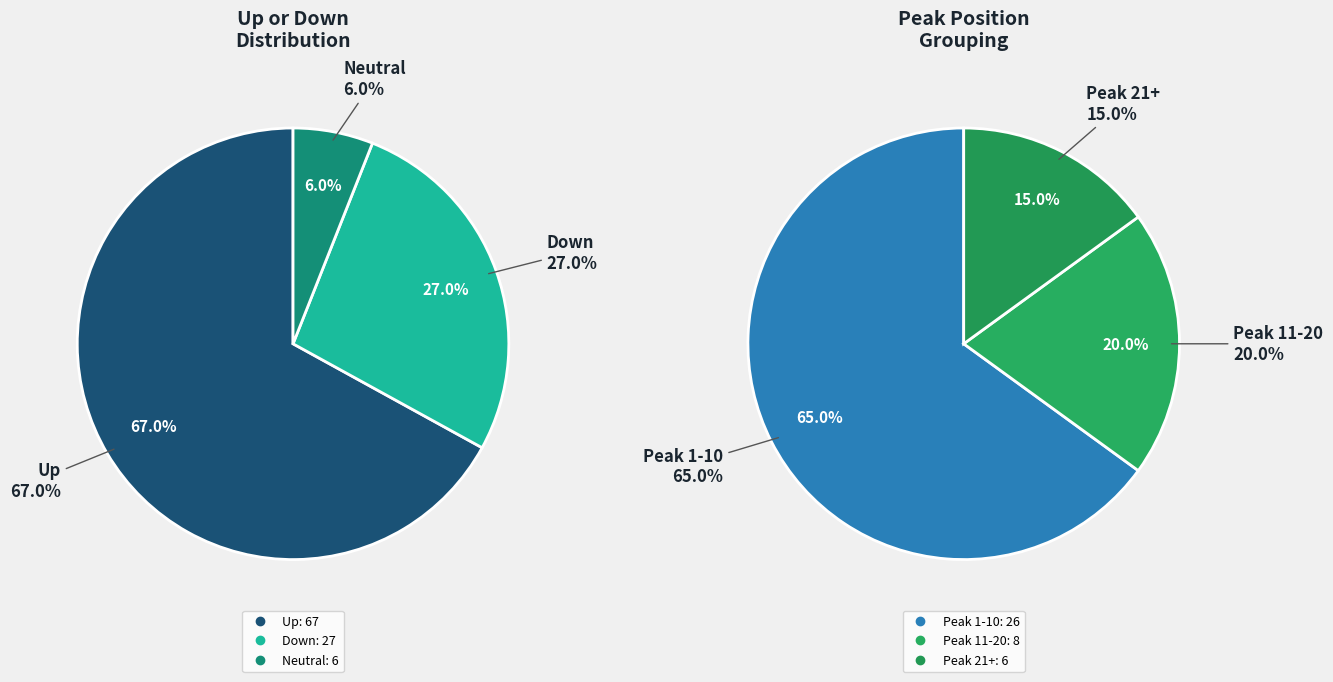

Which has a higher value, up or -?

up